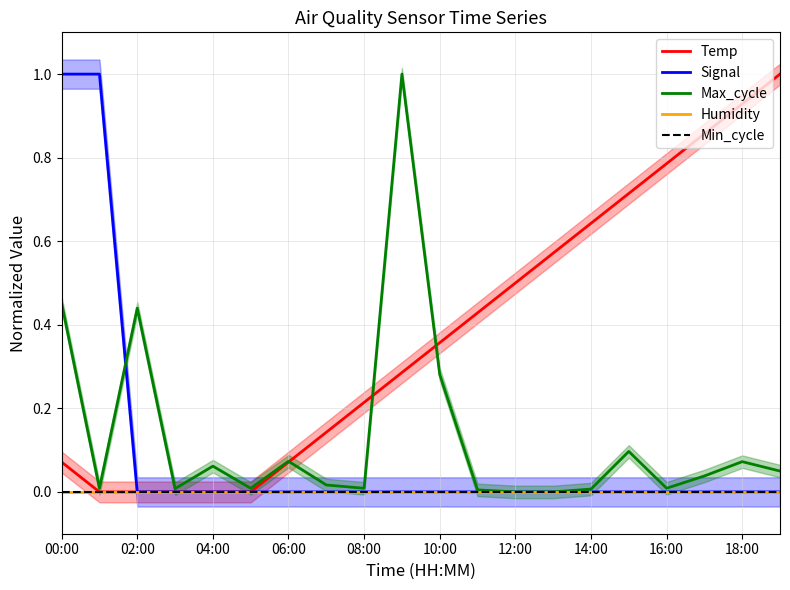

Is this an area chart (filled region under the line)?

No